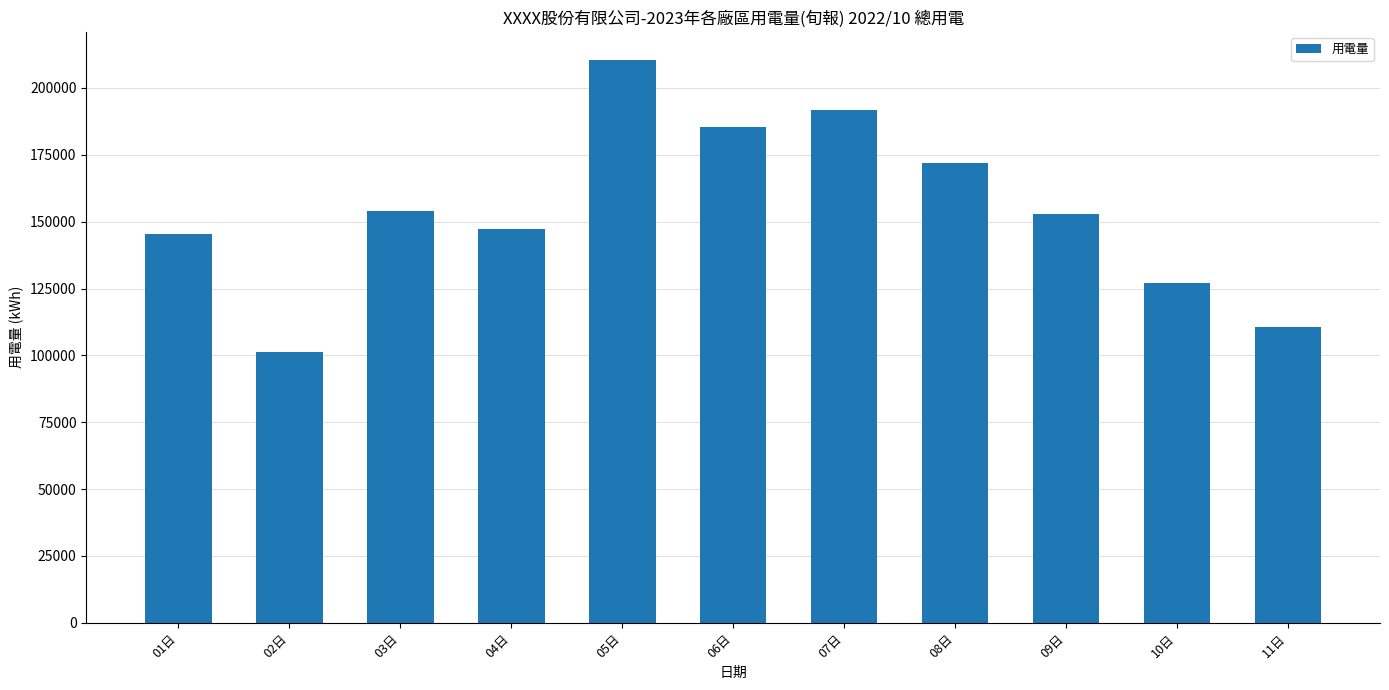

At which label does the data first exceed 152864?

03日